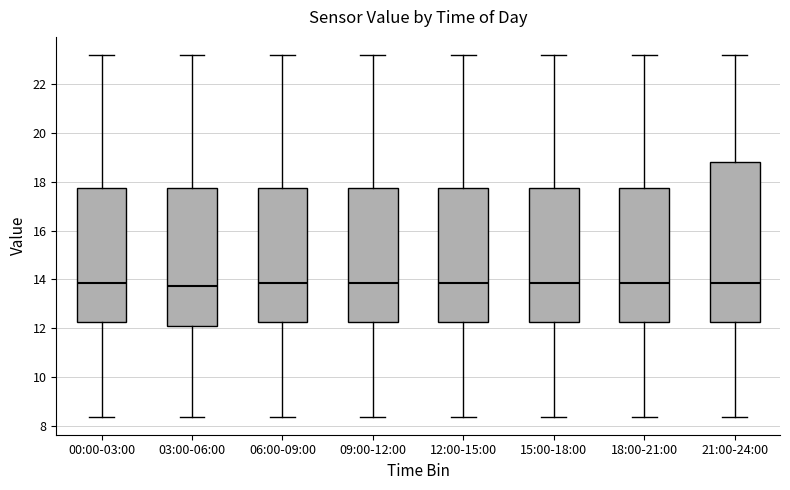

Reading left to right, read every box against the y-axis: the position of its median line, the range the box covers, and the ends of its whiskers. The values are not printed on the chart, so give them approximately, as read against the axis.

00:00-03:00: median 13.8, box 12.2 to 17.8, whiskers 8.4 to 23.2
03:00-06:00: median 13.8, box 12.0 to 17.8, whiskers 8.4 to 23.2
06:00-09:00: median 13.8, box 12.2 to 17.8, whiskers 8.4 to 23.2
09:00-12:00: median 13.8, box 12.2 to 17.8, whiskers 8.4 to 23.2
12:00-15:00: median 13.8, box 12.2 to 17.8, whiskers 8.4 to 23.2
15:00-18:00: median 13.8, box 12.2 to 17.8, whiskers 8.4 to 23.2
18:00-21:00: median 13.8, box 12.2 to 17.8, whiskers 8.4 to 23.2
21:00-24:00: median 13.8, box 12.2 to 18.8, whiskers 8.4 to 23.2